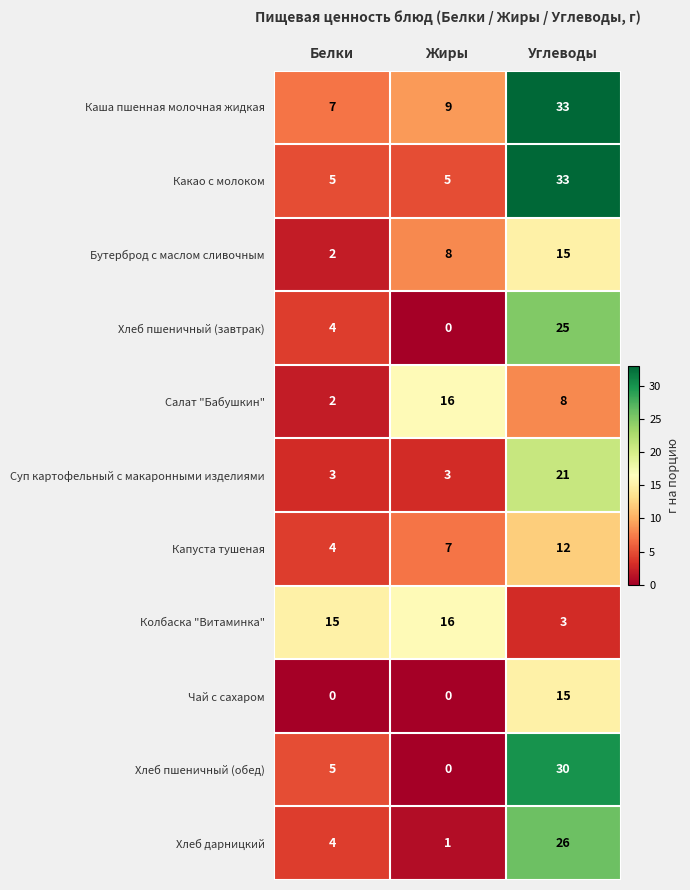

What is the spread (max minus min) of values at Углеводы?

30